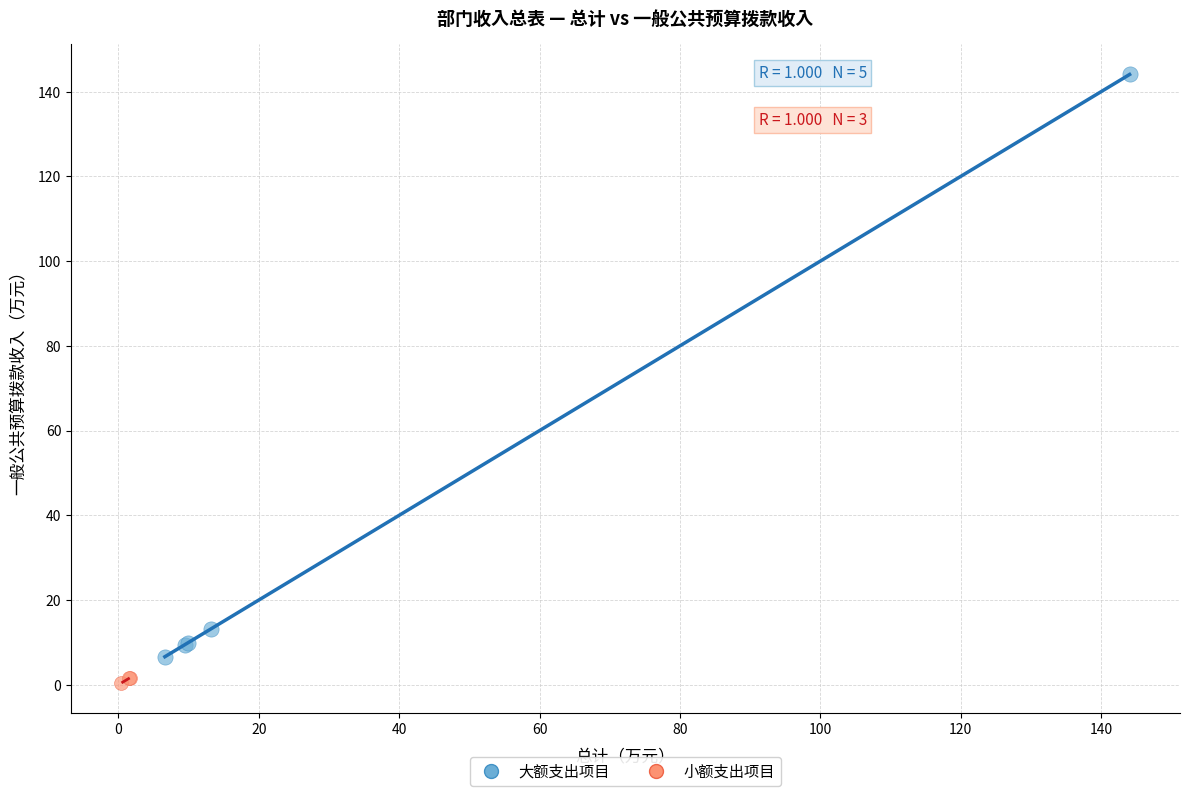

Which series reaches the maximum Y coordinate?

大额支出项目